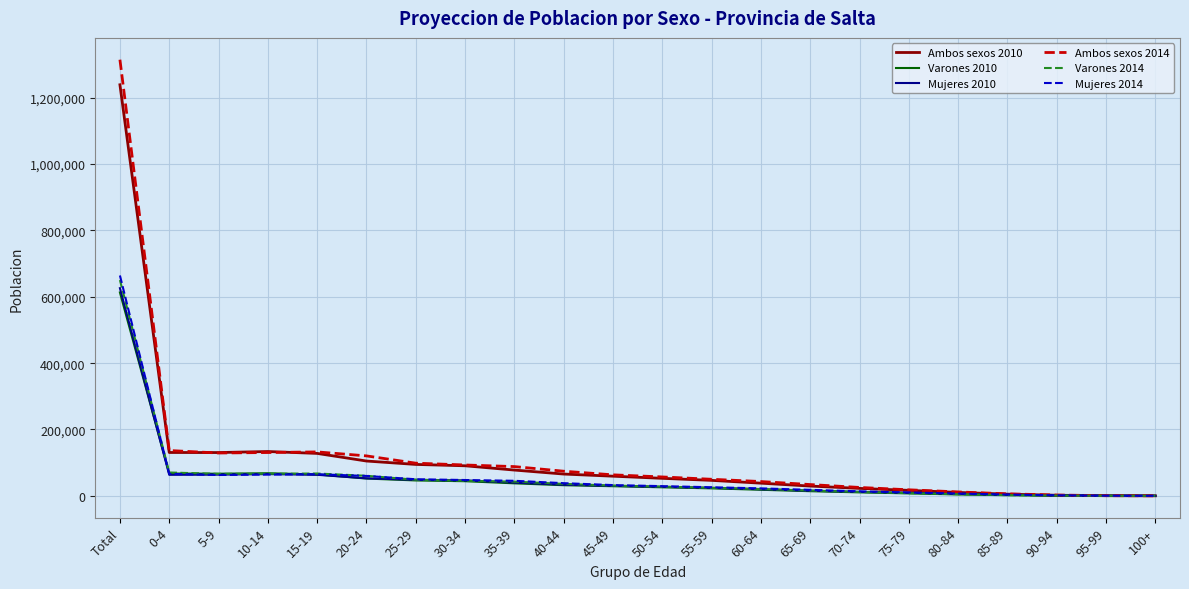

Which series has the largest range (max minus min)?

Ambos sexos 2014